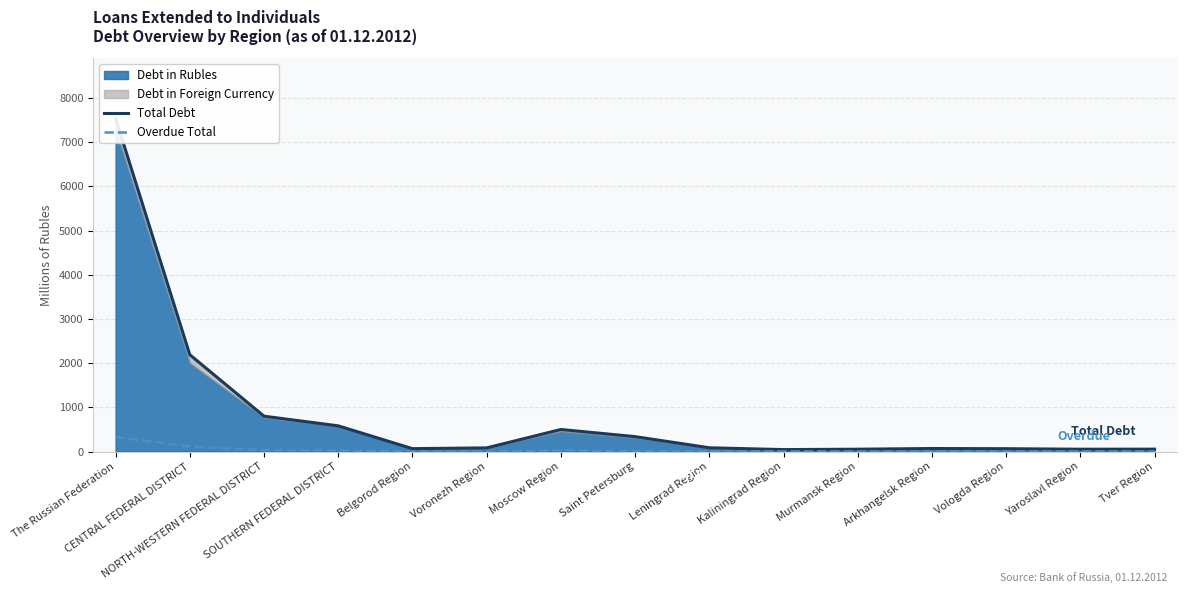

Rank the categories by Total Debt value from lowest to highest.

Kaliningrad Region, Yaroslavl Region, Murmansk Region, Tver Region, Vologda Region, Belgorod Region, Arkhangelsk Region, Voronezh Region, Leningrad Region, Saint Petersburg, Moscow Region, SOUTHERN FEDERAL DISTRICT, NORTH-WESTERN FEDERAL DISTRICT, CENTRAL FEDERAL DISTRICT, The Russian Federation